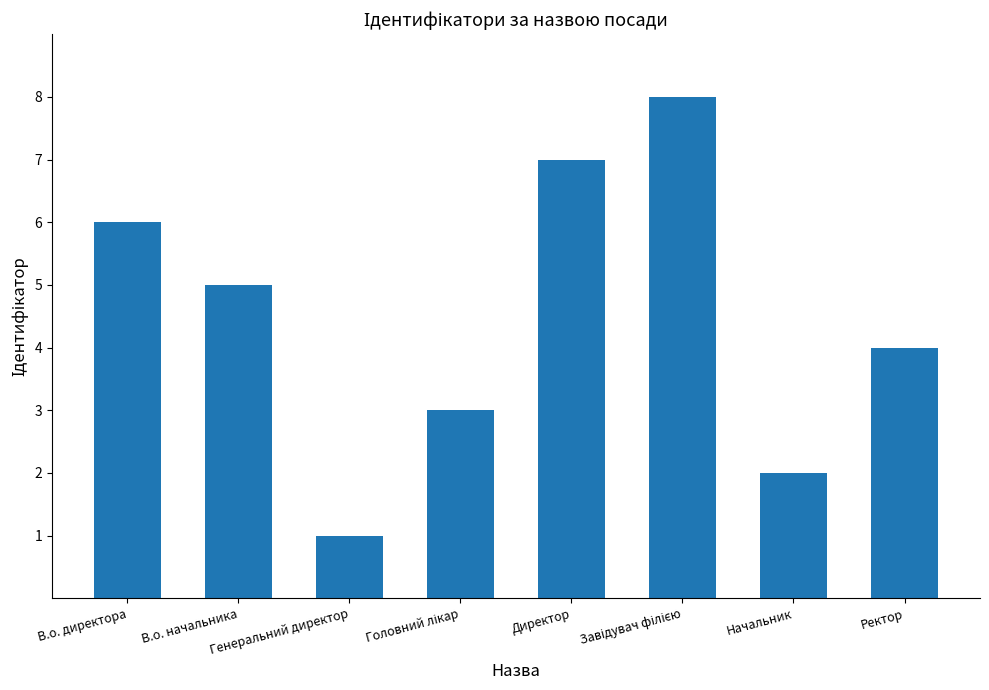

What is the greatest value displayed?

8